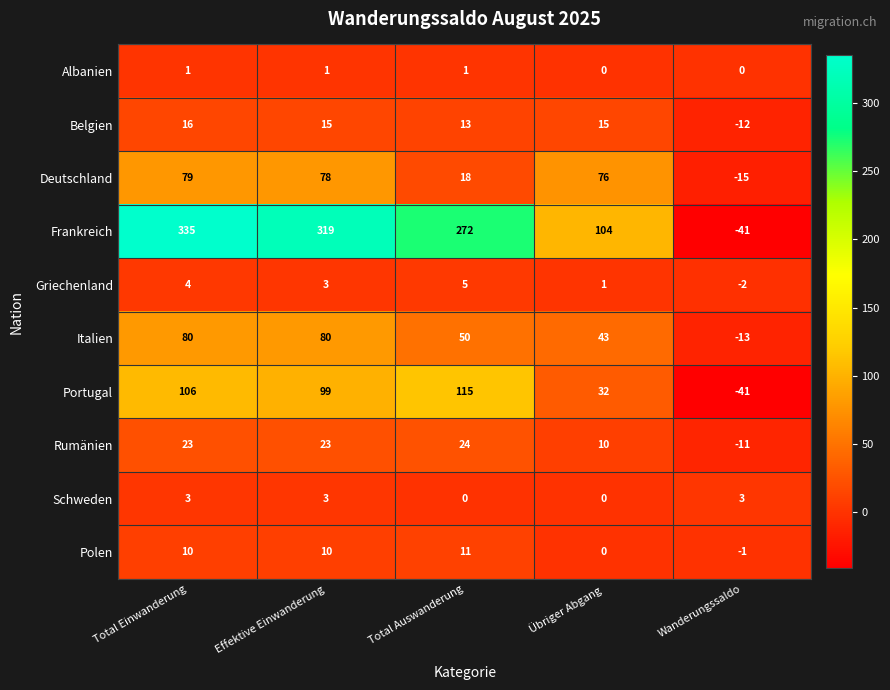

Is it true that Deutschland equals -15 at Wanderungssaldo?

True